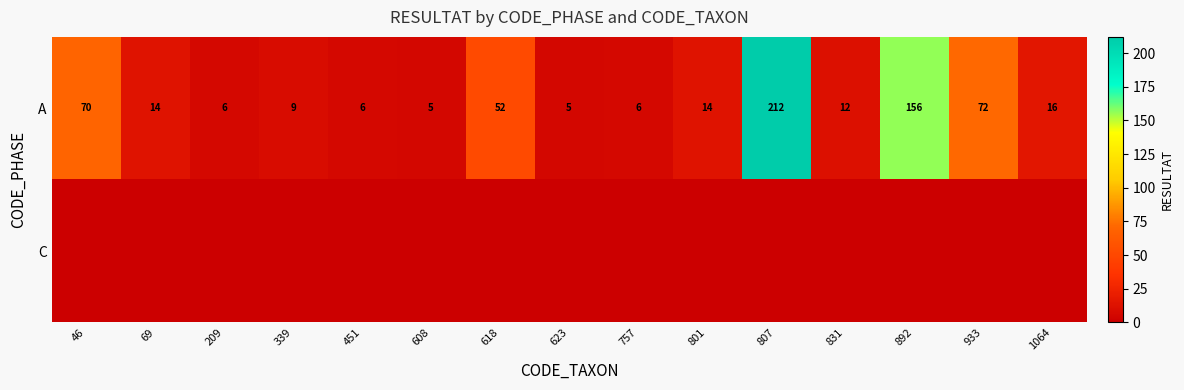

True or false: A has a value of 70 at 618.

False